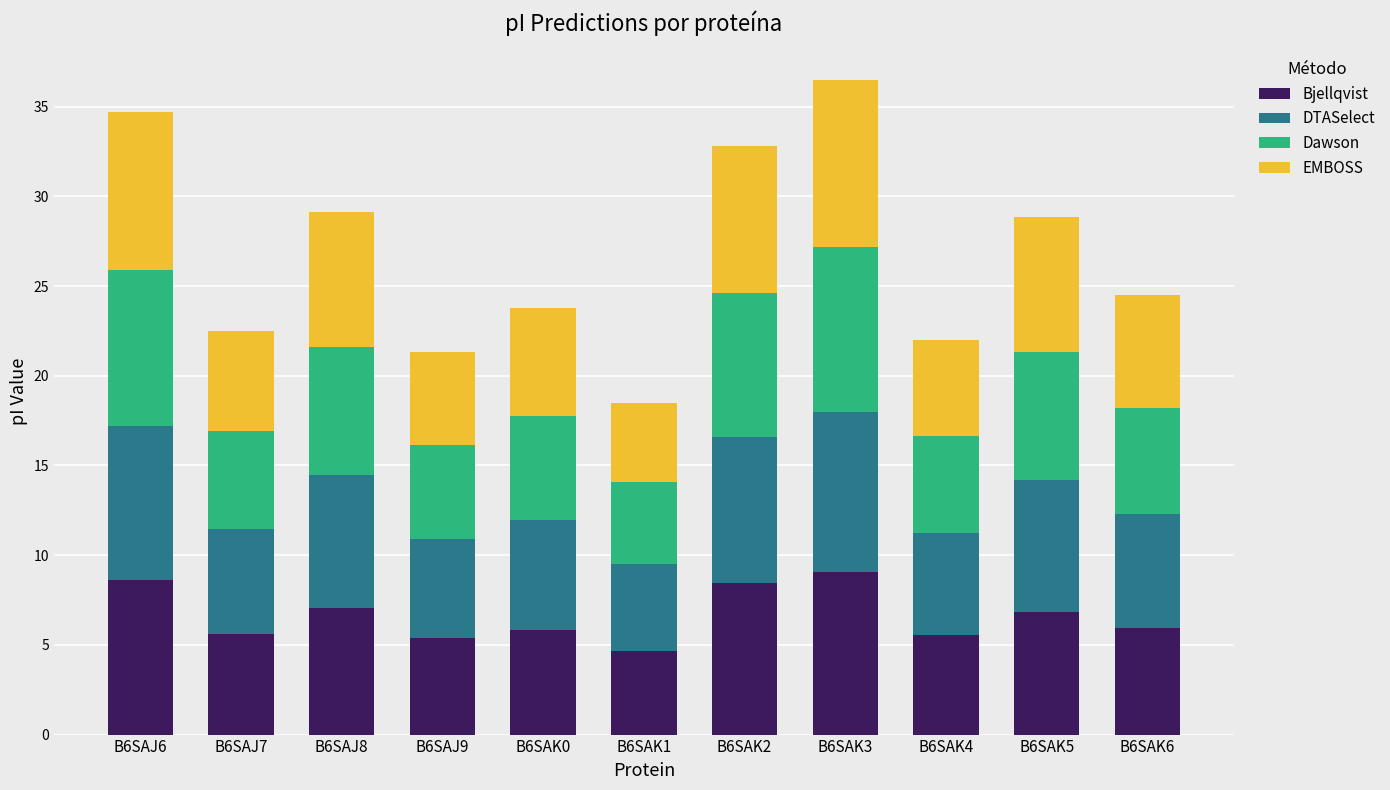

What is the total value across all series at B6SAJ9?

21.3